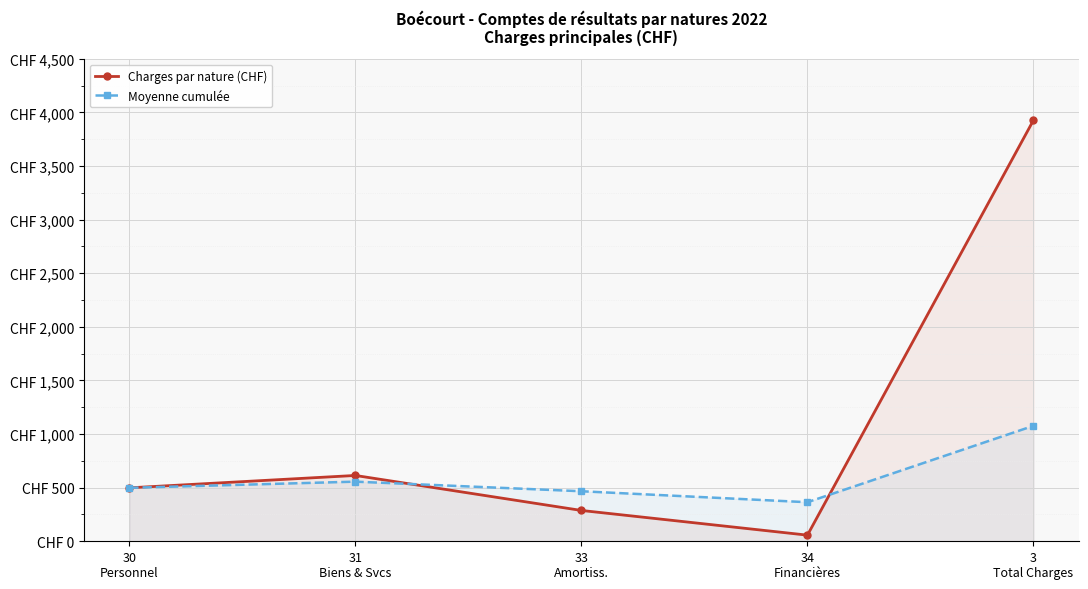

True or false: Charges par nature (CHF) has a value of 287.5 at 33
Amortiss..

True